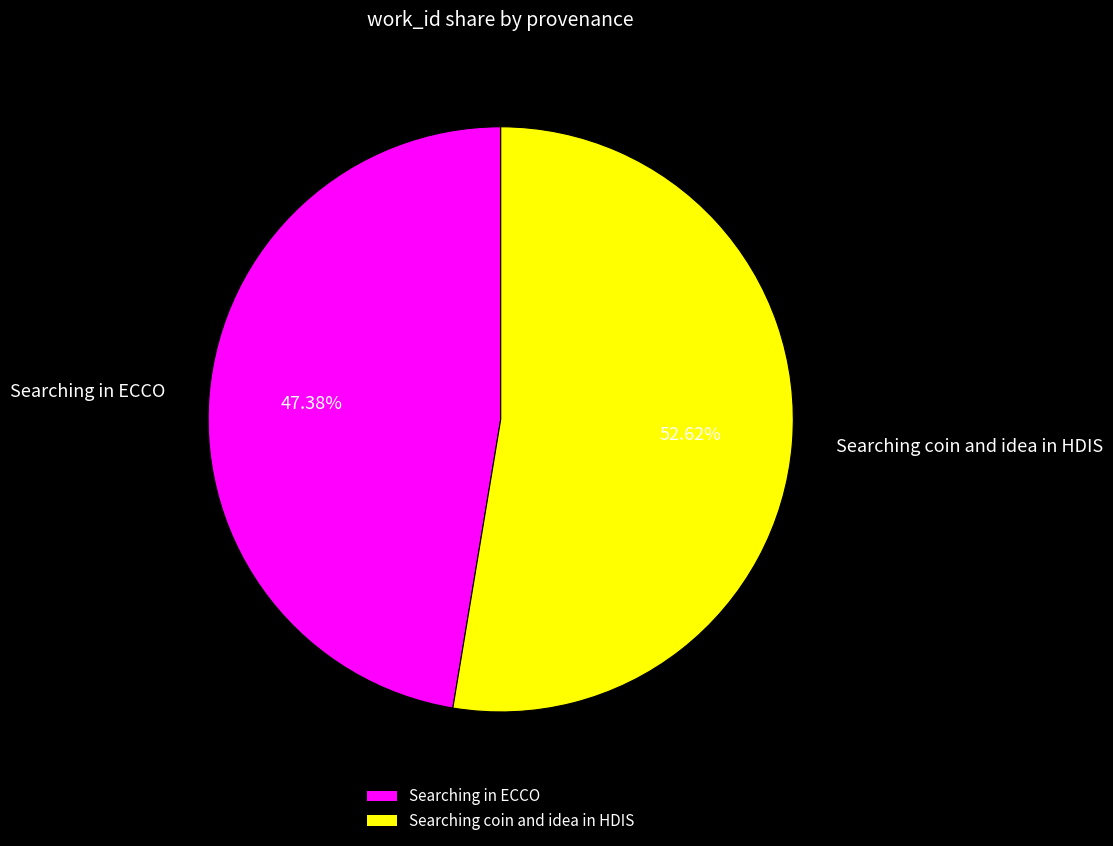

Which has a higher value, Searching coin and idea in HDIS or Searching in ECCO?

Searching coin and idea in HDIS